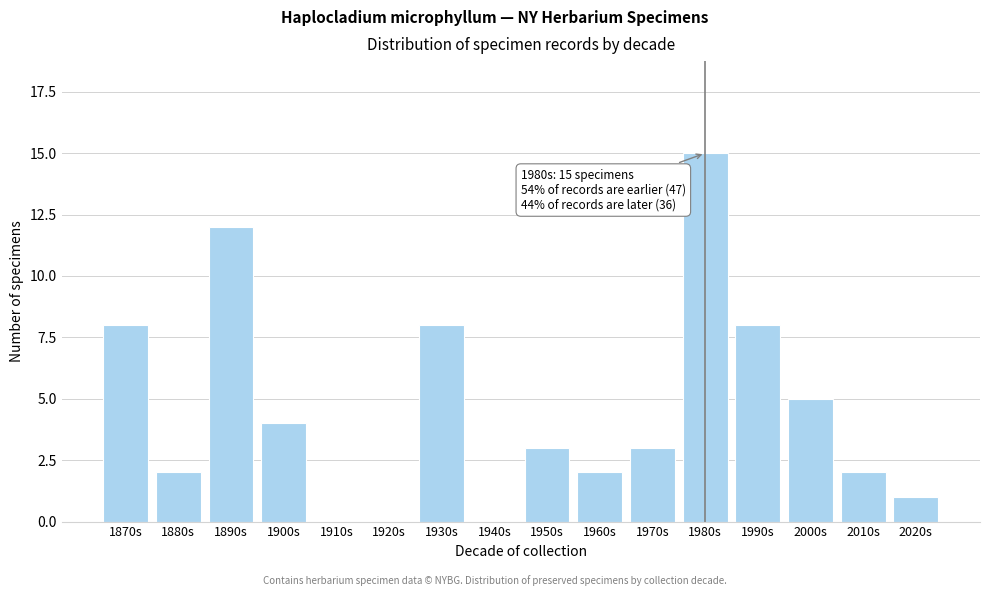

Reading left to right, extract all data points from this chart.

1870s=8	1880s=2	1890s=12	1900s=4	1910s=0	1920s=0	1930s=8	1940s=0	1950s=3	1960s=2	1970s=3	1980s=15	1990s=8	2000s=5	2010s=2	2020s=1